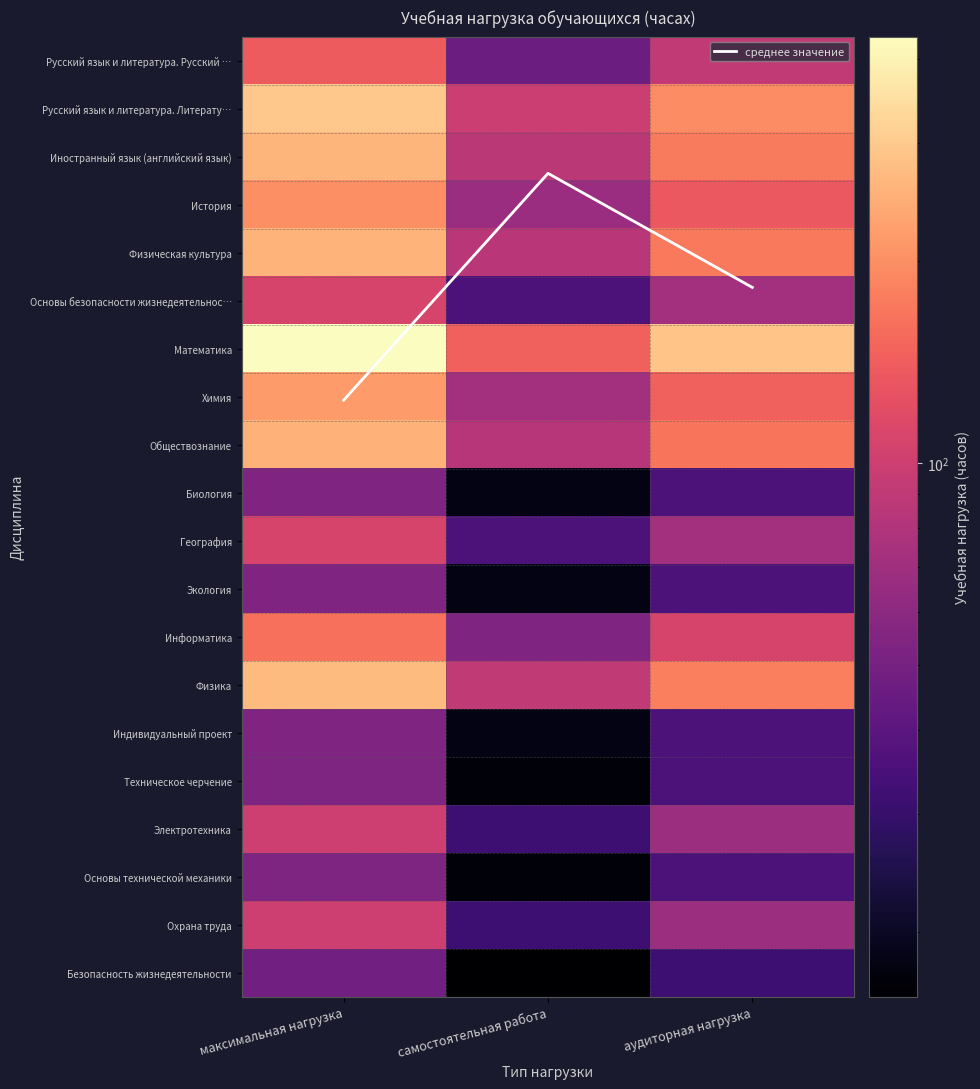

What is the average value of the Основы безопасности жизнедеятельнос… series?

72.0